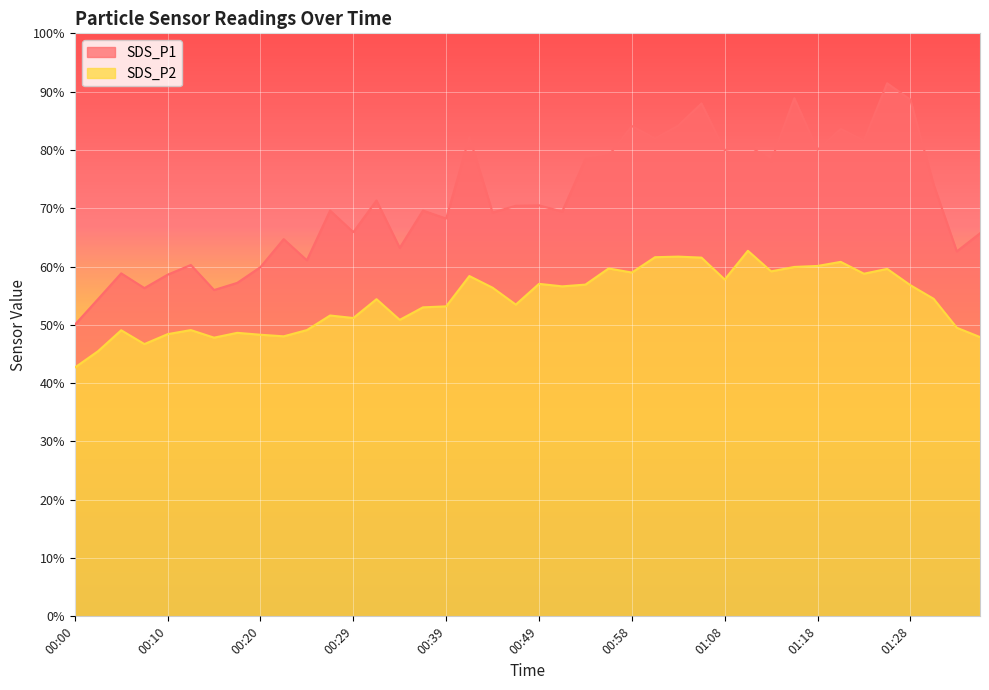

Reading left to right, what are all the values shown in this chart?

SDS_P1: 00:00=50.0	00:03=54.4	00:05=58.8	00:07=56.3	00:10=58.6	00:12=60.3	00:15=56.0	00:17=57.2	00:20=59.9	00:22=64.7	00:24=61.1	00:27=69.6	00:29=65.9	00:32=71.3	00:34=63.2	00:37=69.6	00:39=68.2	00:41=82.2	00:44=69.3	00:46=70.4	00:49=70.5	00:51=69.4	00:54=78.4	00:56=79.0	00:58=84.1	01:01=82.0	01:03=84.2	01:06=88.0	01:08=80.0	01:11=80.9	01:13=78.1	01:15=88.9	01:18=80.0	01:20=83.6	01:23=81.6	01:25=91.4	01:28=88.6	01:30=74.1	01:33=62.6	01:35=65.7
SDS_P2: 00:00=42.7	00:03=45.5	00:05=49.1	00:07=46.7	00:10=48.4	00:12=49.1	00:15=47.8	00:17=48.6	00:20=48.3	00:22=48.0	00:24=49.1	00:27=51.6	00:29=51.2	00:32=54.4	00:34=50.9	00:37=53.0	00:39=53.2	00:41=58.4	00:44=56.4	00:46=53.5	00:49=57.0	00:51=56.6	00:54=56.9	00:56=59.7	00:58=59.0	01:01=61.6	01:03=61.7	01:06=61.5	01:08=57.8	01:11=62.7	01:13=59.2	01:15=59.9	01:18=60.1	01:20=60.8	01:23=58.8	01:25=59.6	01:28=56.8	01:30=54.5	01:33=49.5	01:35=47.9